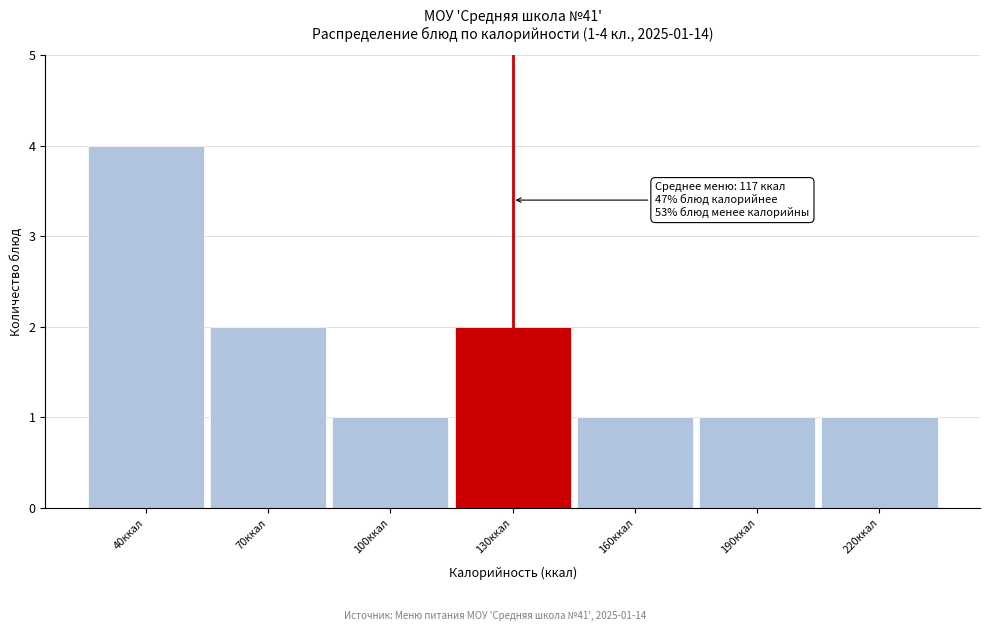

Reading left to right, list all the values displayed in this chart.

4	2	1	2	1	1	1